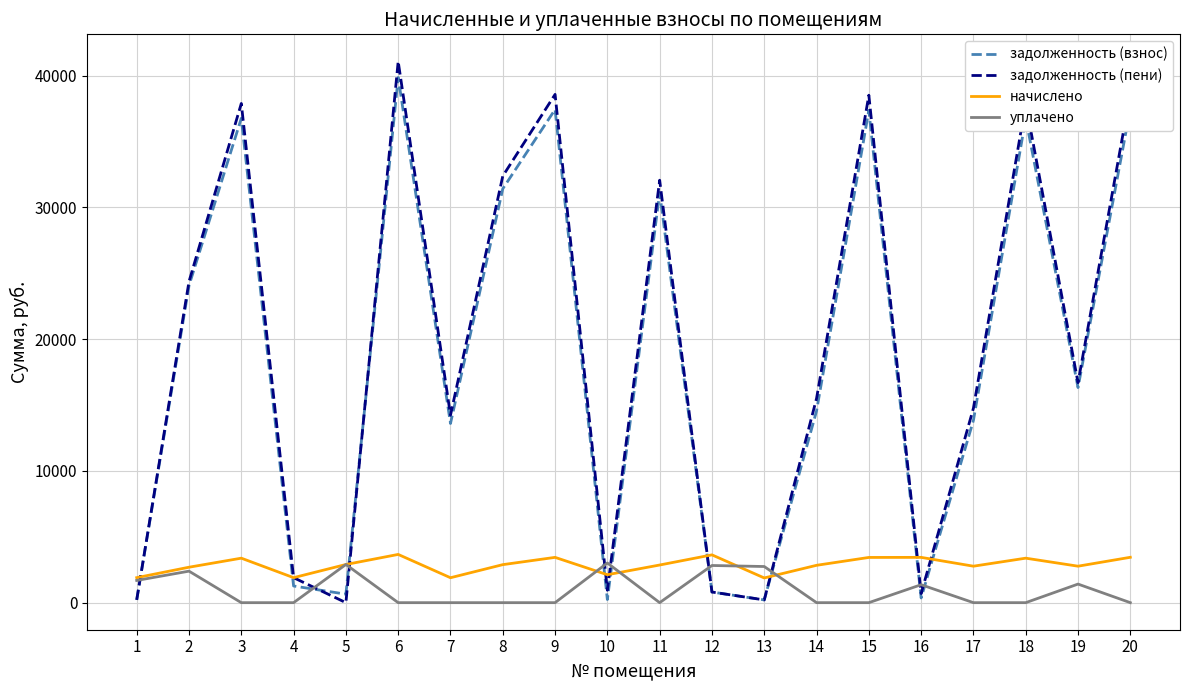

What is the difference between the highest and lowest values at 2?

21972.6